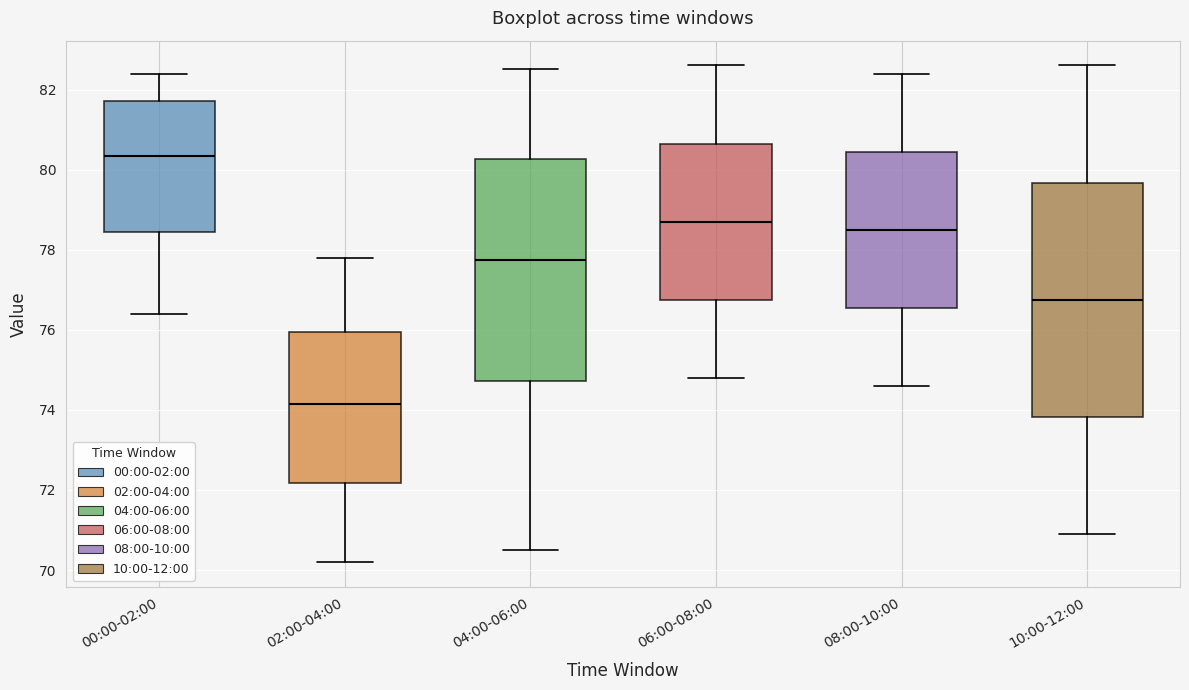

Reading left to right, read every box against the y-axis: the position of its median line, the range the box covers, and the ends of its whiskers. The values are not printed on the chart, so give them approximately, as read against the axis.

00:00-02:00: median 80.4, box 78.4 to 81.8, whiskers 76.4 to 82.4
02:00-04:00: median 74.2, box 72.2 to 76.0, whiskers 70.2 to 77.8
04:00-06:00: median 77.8, box 74.8 to 80.2, whiskers 70.6 to 82.6
06:00-08:00: median 78.8, box 76.8 to 80.6, whiskers 74.8 to 82.6
08:00-10:00: median 78.6, box 76.6 to 80.4, whiskers 74.6 to 82.4
10:00-12:00: median 76.8, box 73.8 to 79.6, whiskers 71.0 to 82.6